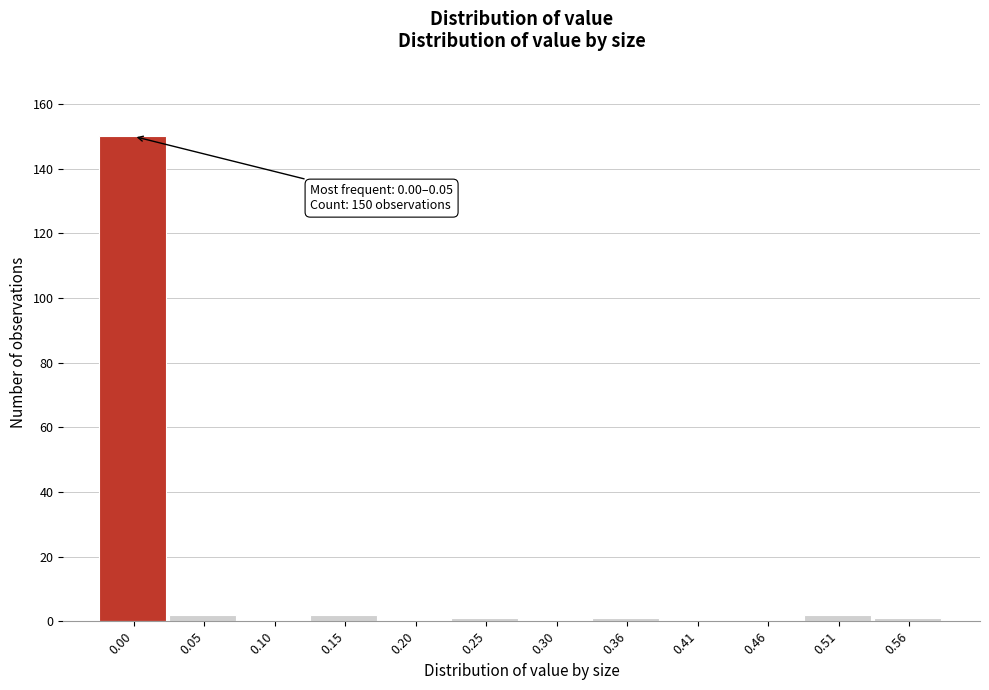

Reading right to left, what are all the values shown in this chart?

0.56=1	0.51=2	0.46=0	0.41=0	0.36=1	0.30=0	0.25=1	0.20=0	0.15=2	0.10=0	0.05=2	0.00=150